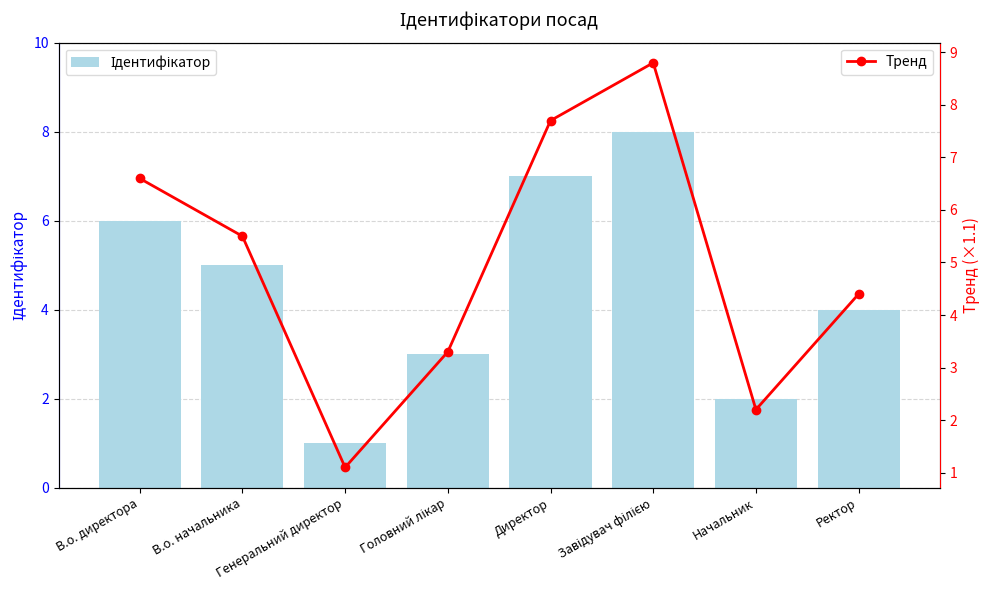

List the labels in order of Тренд value, smallest first.

Генеральний директор, Начальник, Головний лікар, Ректор, В.о. начальника, В.о. директора, Директор, Завідувач філією